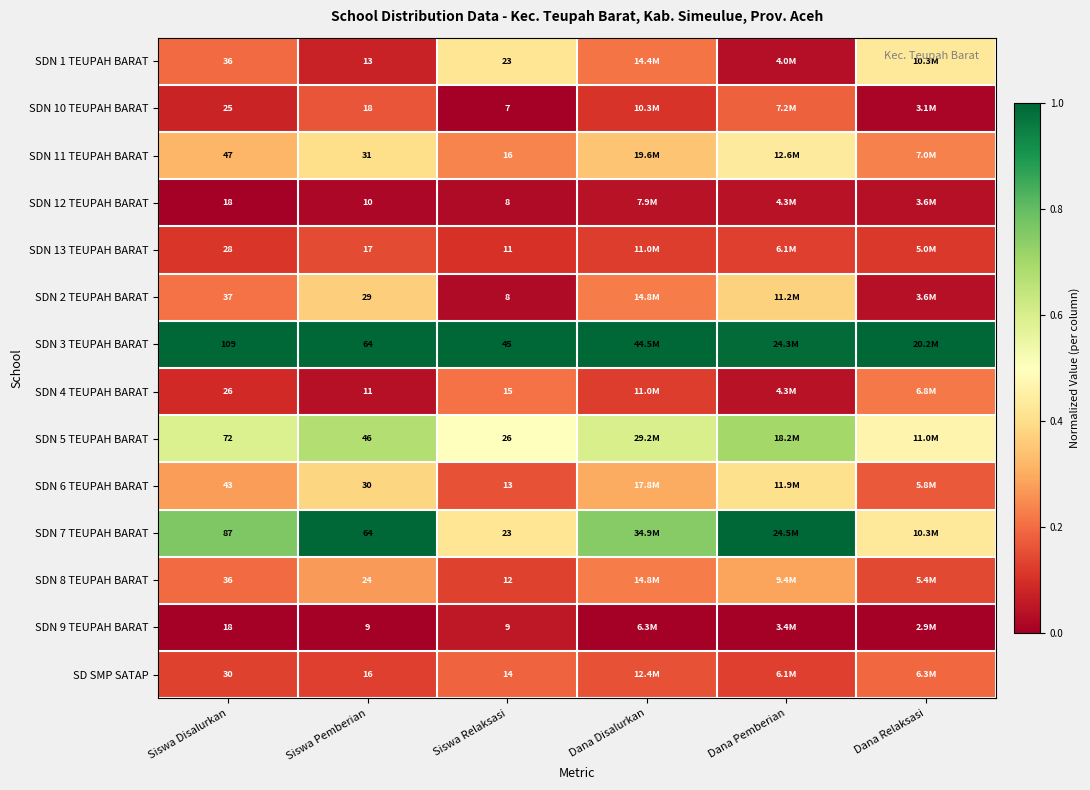

Is the value of SDN 2 TEUPAH BARAT at Siswa Pemberian greater than the value of SDN 8 TEUPAH BARAT at Siswa Pemberian?

Yes